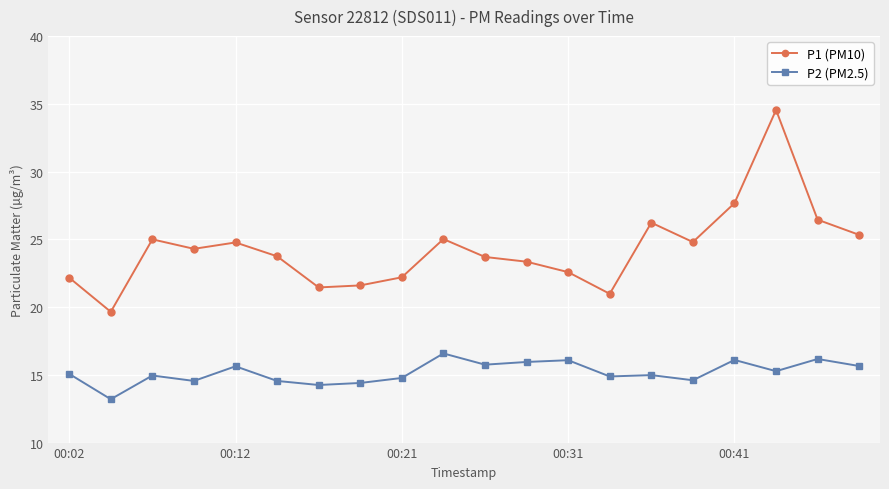

True or false: P2 (PM2.5) and P1 (PM10) cross at least once.

False